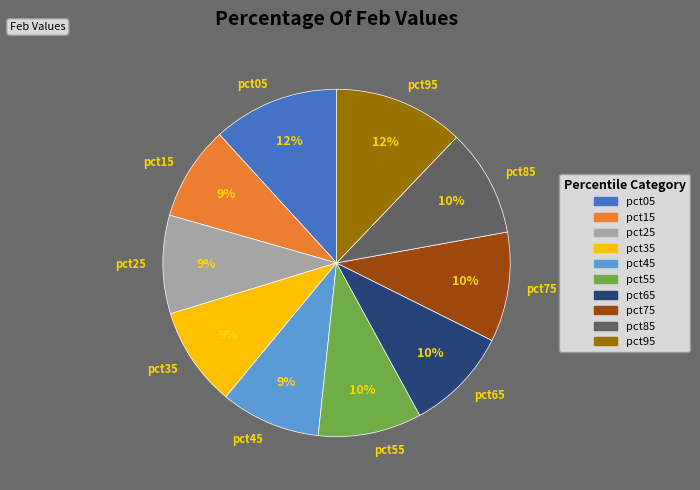

Is it true that pct35 is 9% of the pie?

True